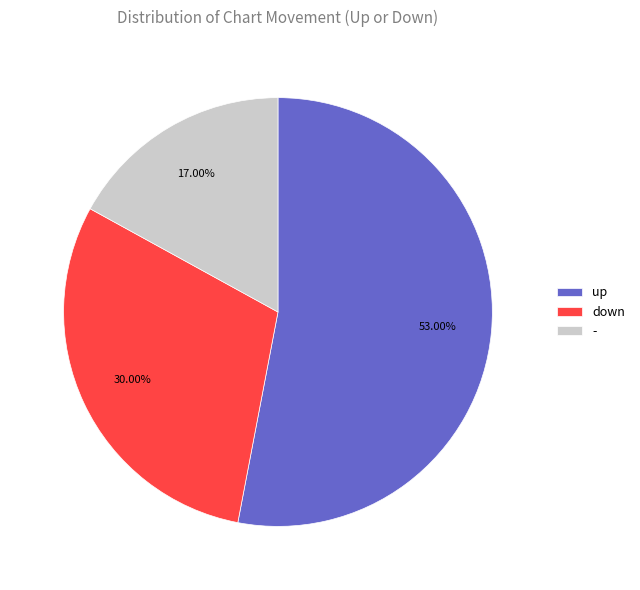

What is the ratio of the value at up to the value at down?

1.8